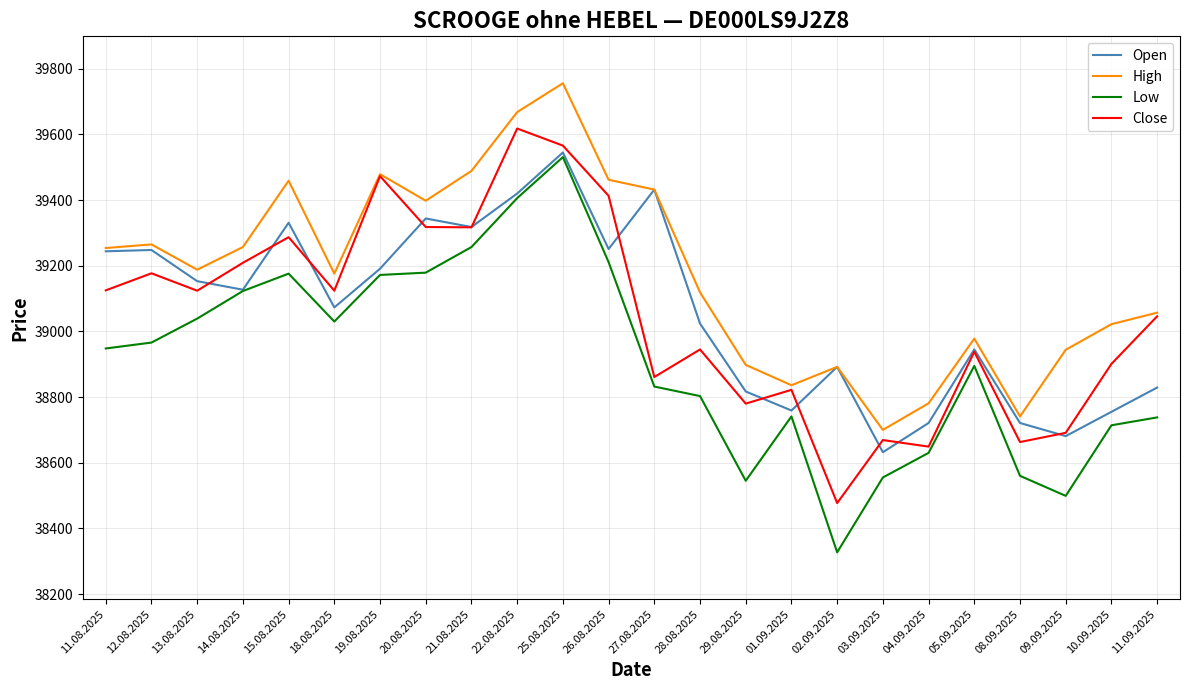

True or false: Low and High intersect in this chart.

False